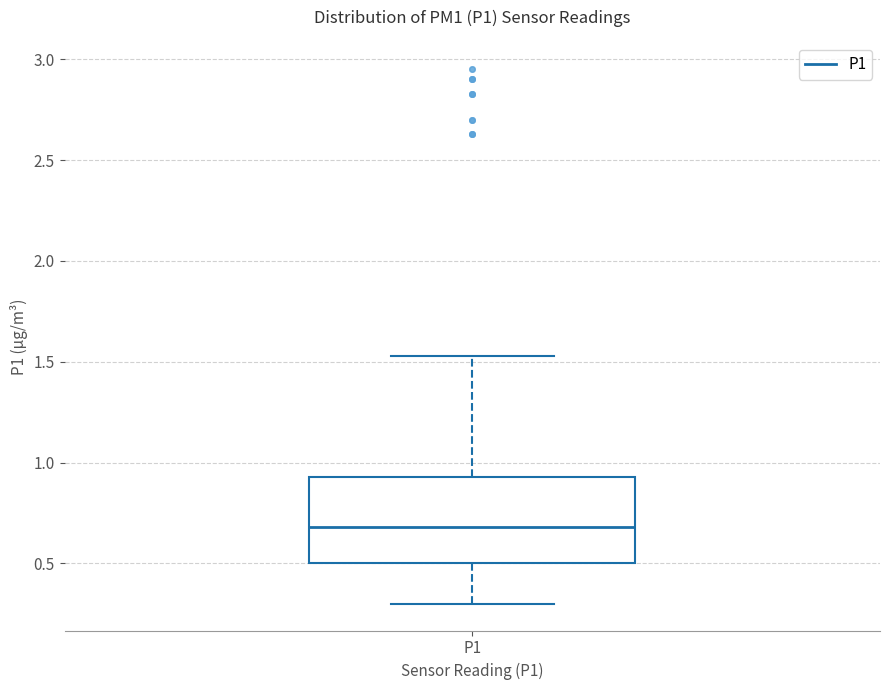

Where does the lower whisker of the box for P1 end on the y-axis? The values are not printed on the chart, so give them approximately, as read against the axis.

0.30